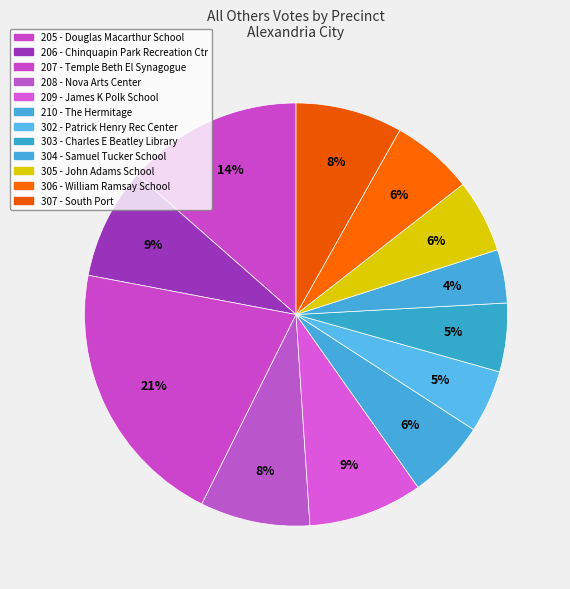

How many segments does this pie chart have?

12